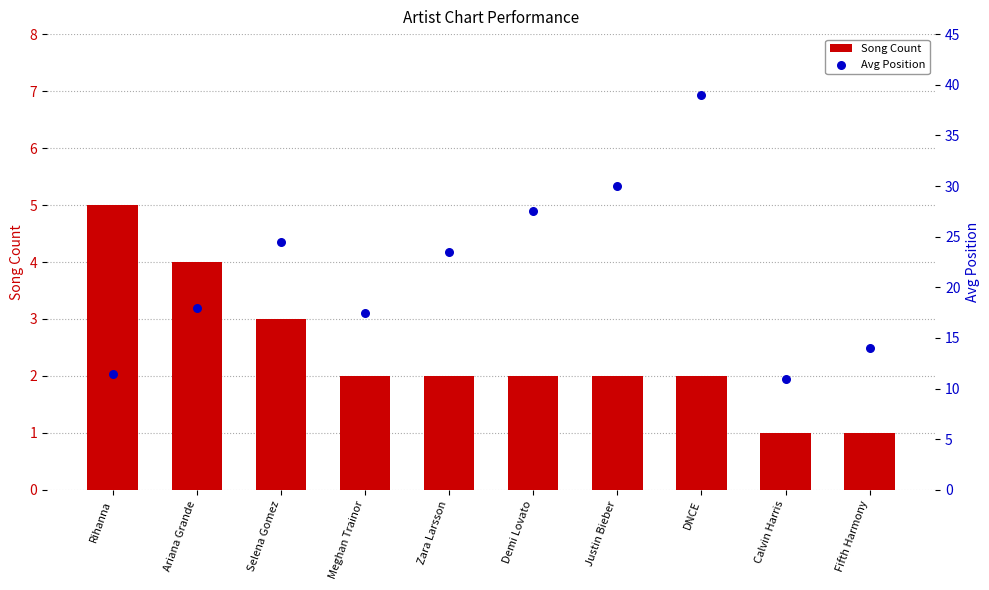

Which series contains the highest Y value?

Avg Position